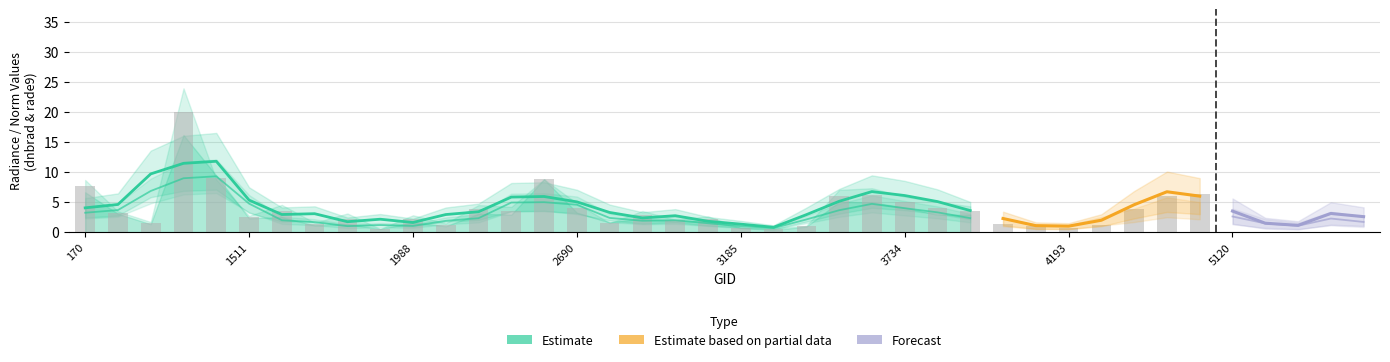

What is the spread (max minus min) of values at 2546?

4.1